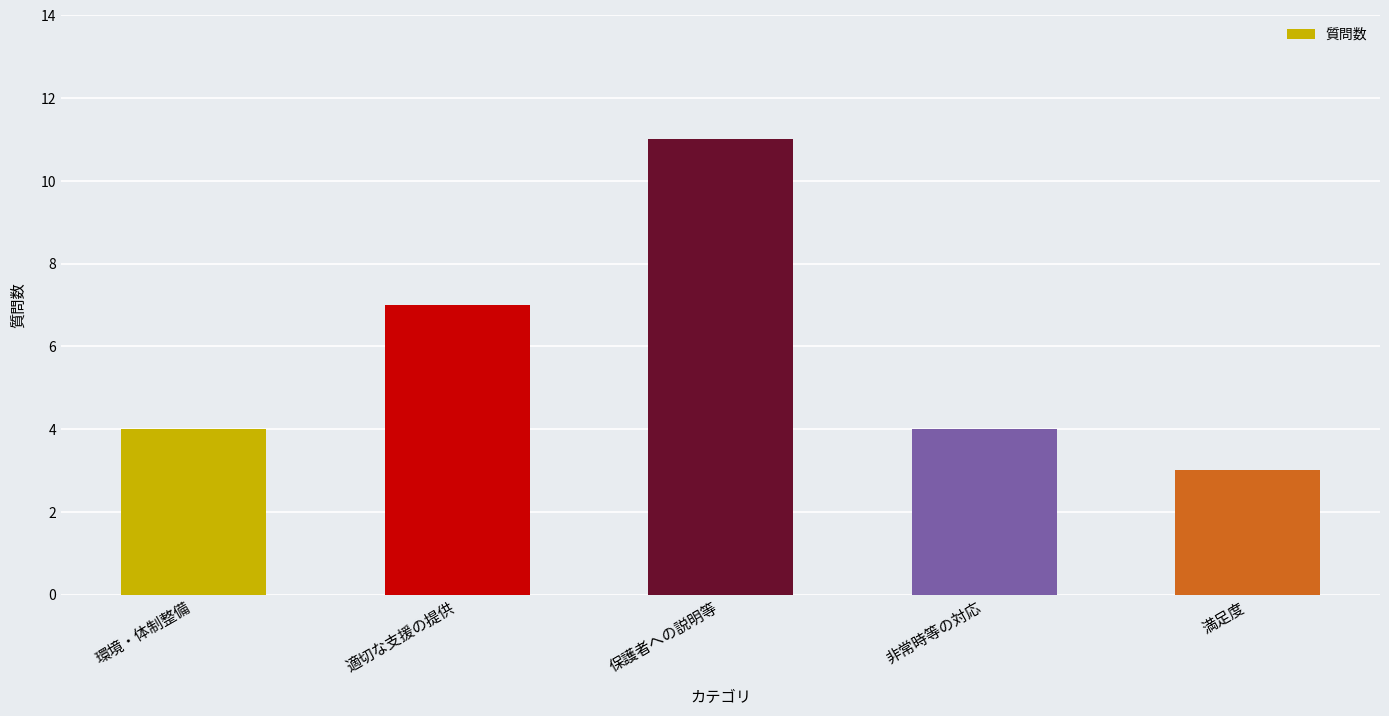

What is the difference between the maximum and minimum values?

8